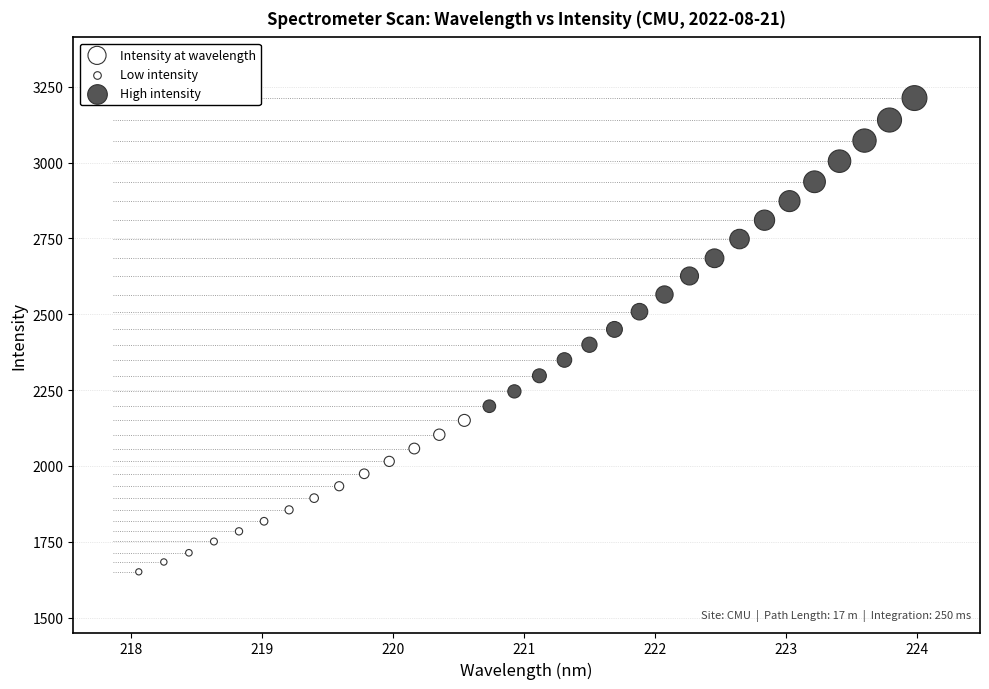

What is the range of Y values (max minus min)?

1561.8